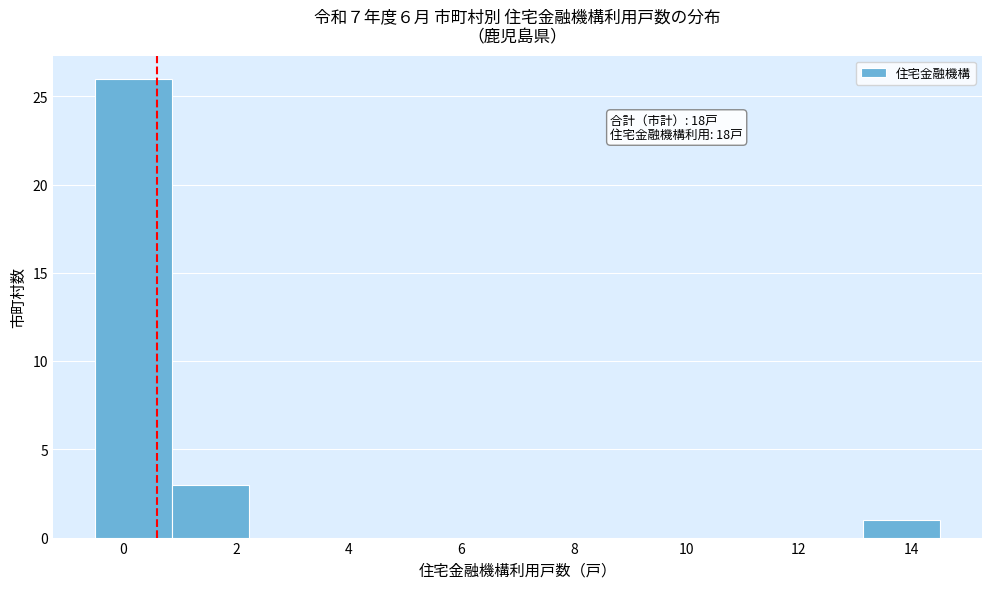

Over which range of the x-axis is the bar tallest?

-0.4 to 0.8